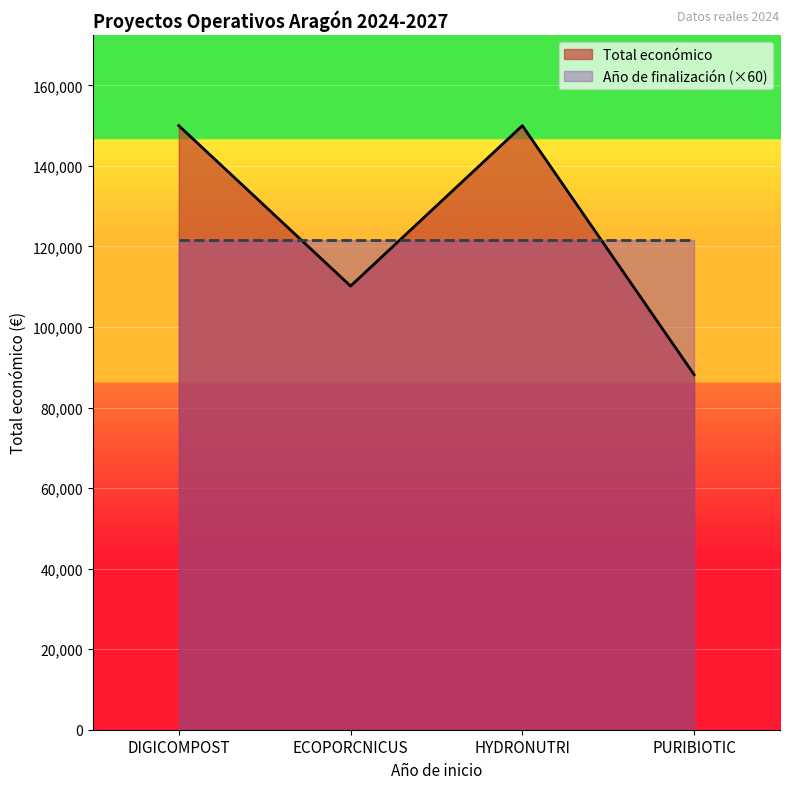

At which label is the value closest to 119080?

ECOPORCNICUS